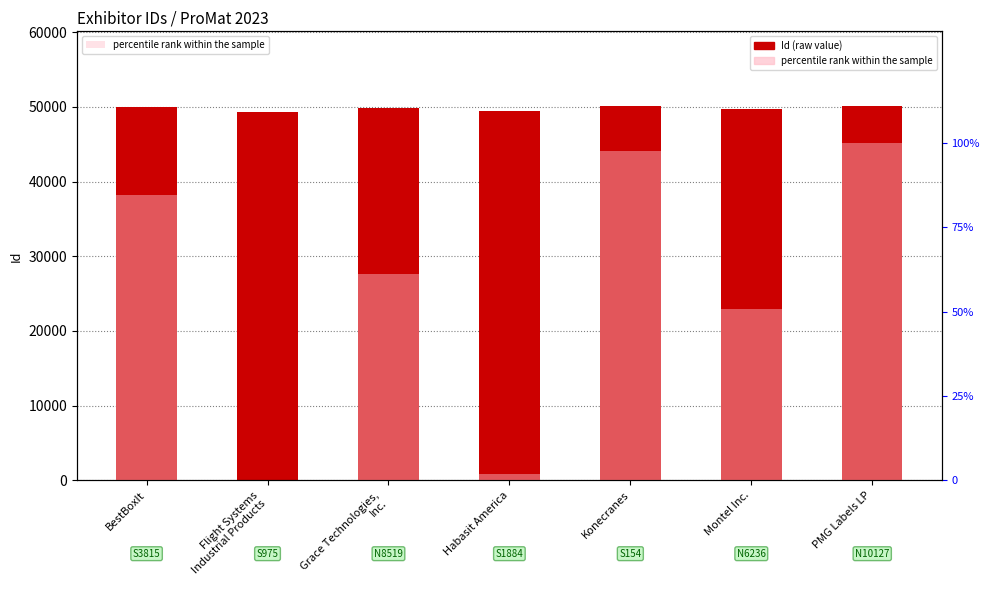

Which series changed the most between Habasit America and Konecranes?

Id